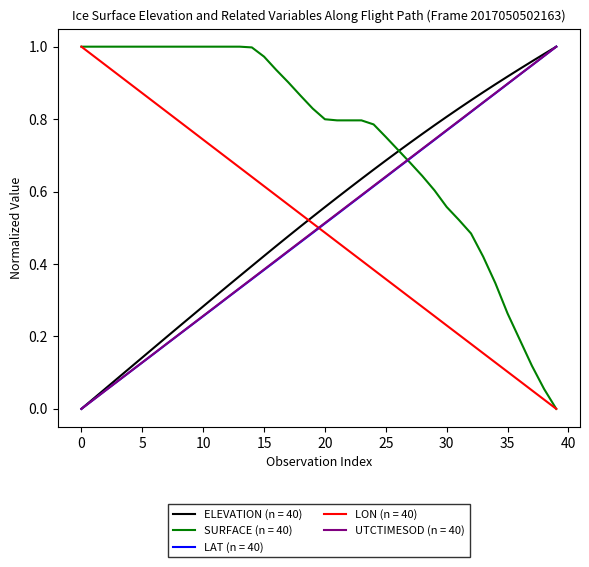

How many times do LON (n = 40) and UTCTIMESOD (n = 40) cross each other?

1